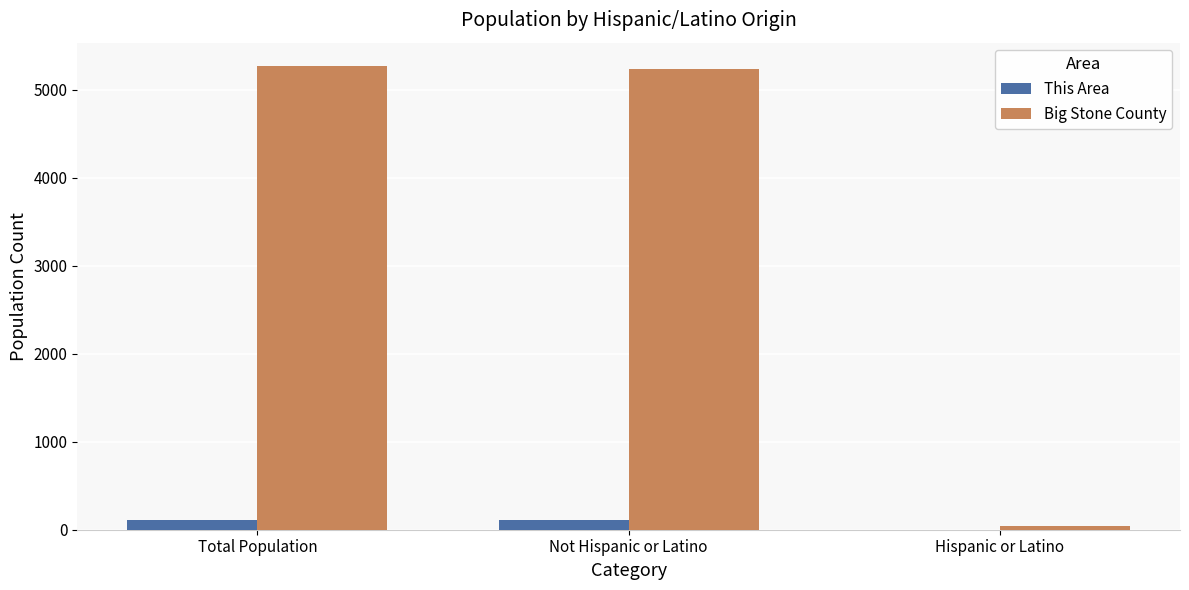

How many groups of bars are there?

3